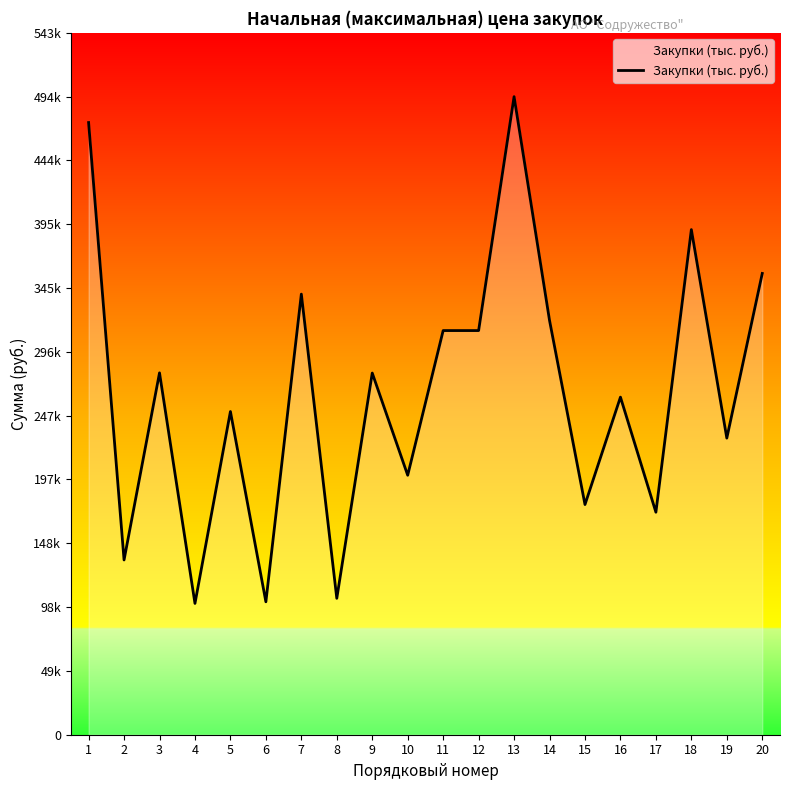

At which label does the data first exceed 280000?

1